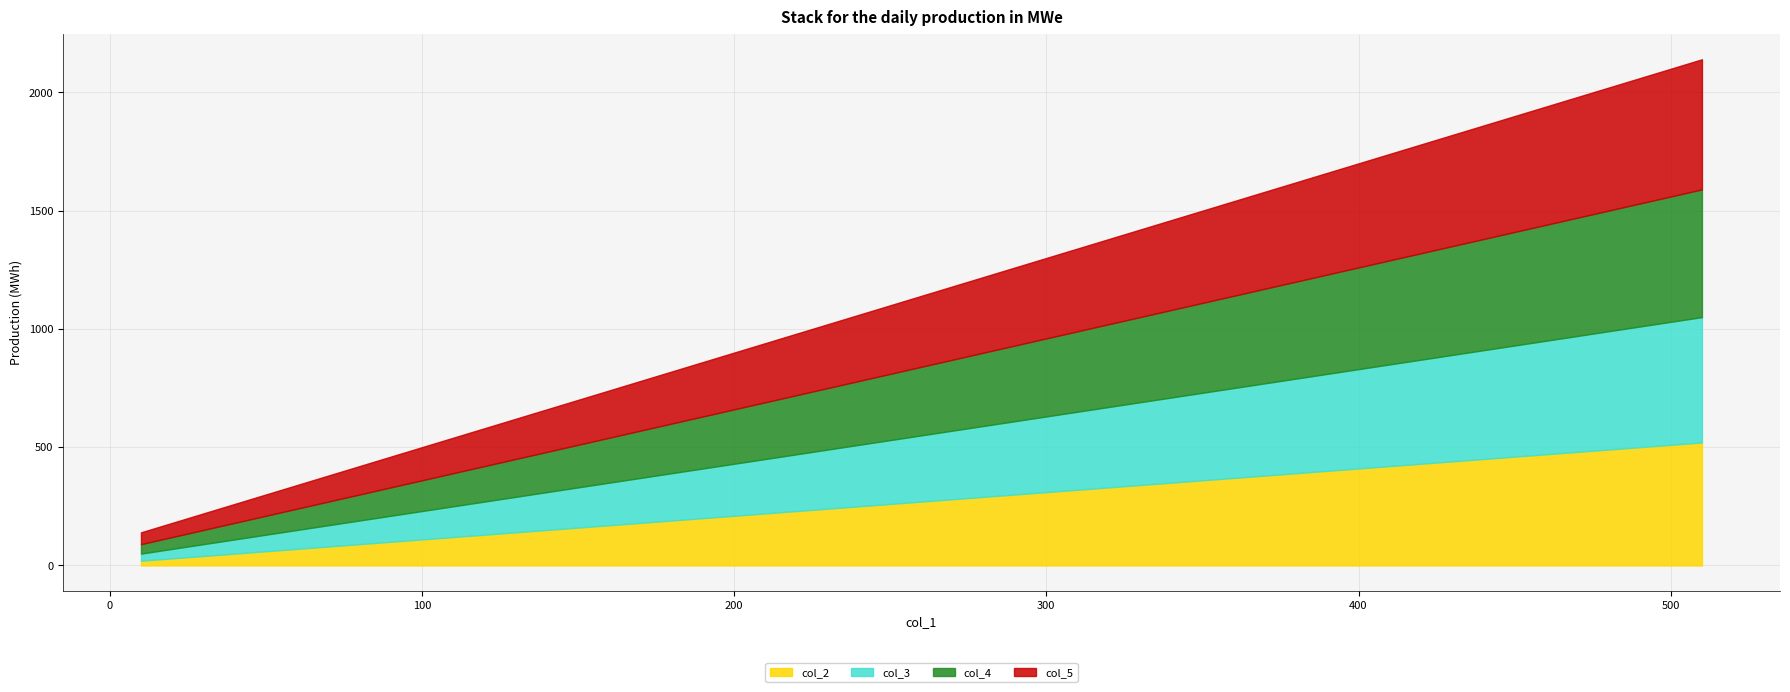

Reading left to right, what are all the values shown in this chart?

col_2: 20	70	120	170	220	270	320	370	420	470	520
col_3: 30	80	130	180	230	280	330	380	430	480	530
col_4: 40	90	140	190	240	290	340	390	440	490	540
col_5: 50	100	150	200	250	300	350	400	450	500	550